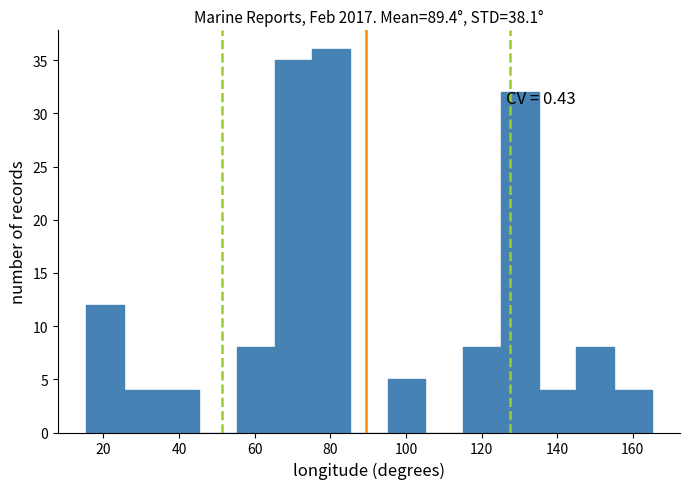

Which range on the x-axis has the tallest bar?

76 to 86